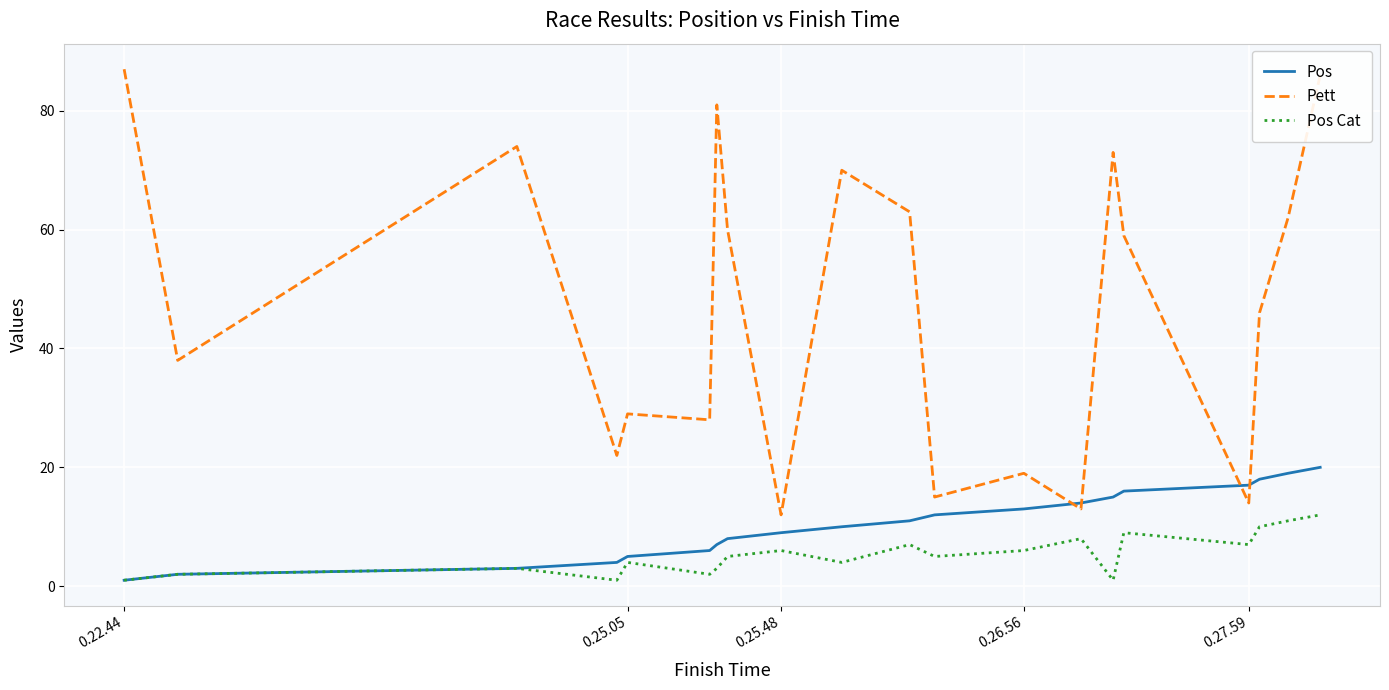

What is the maximum value shown in the chart?

87